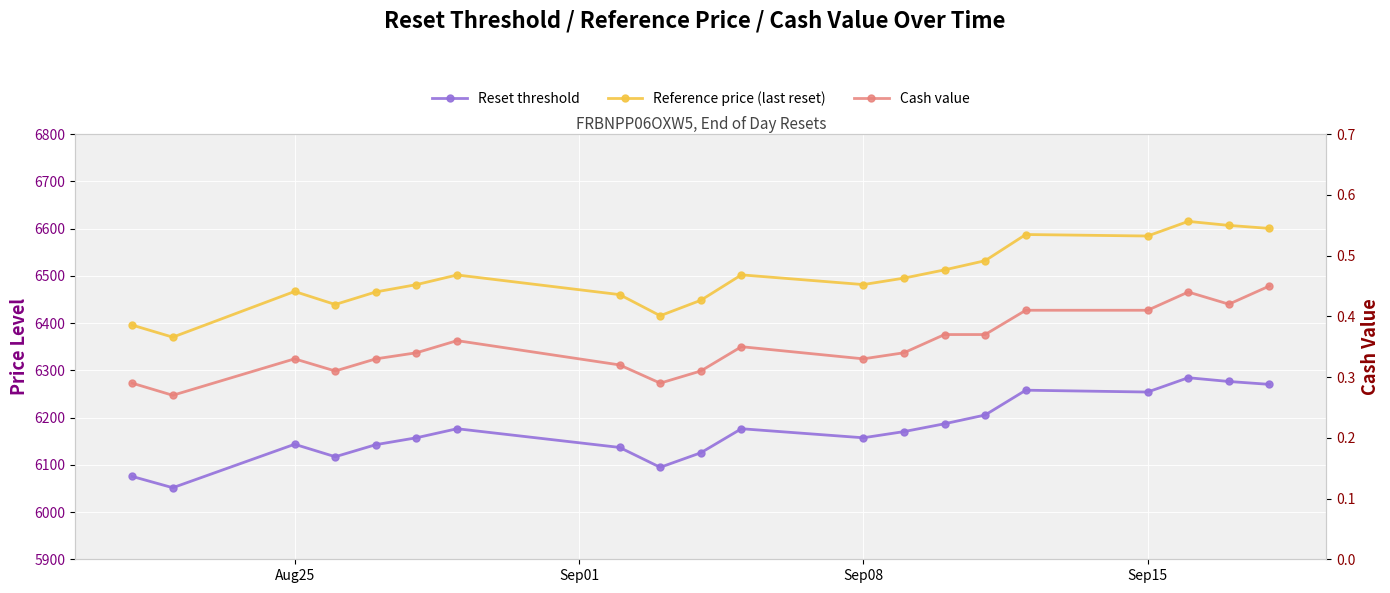

True or false: Reset threshold and Reference price (last reset) cross at least once.

False